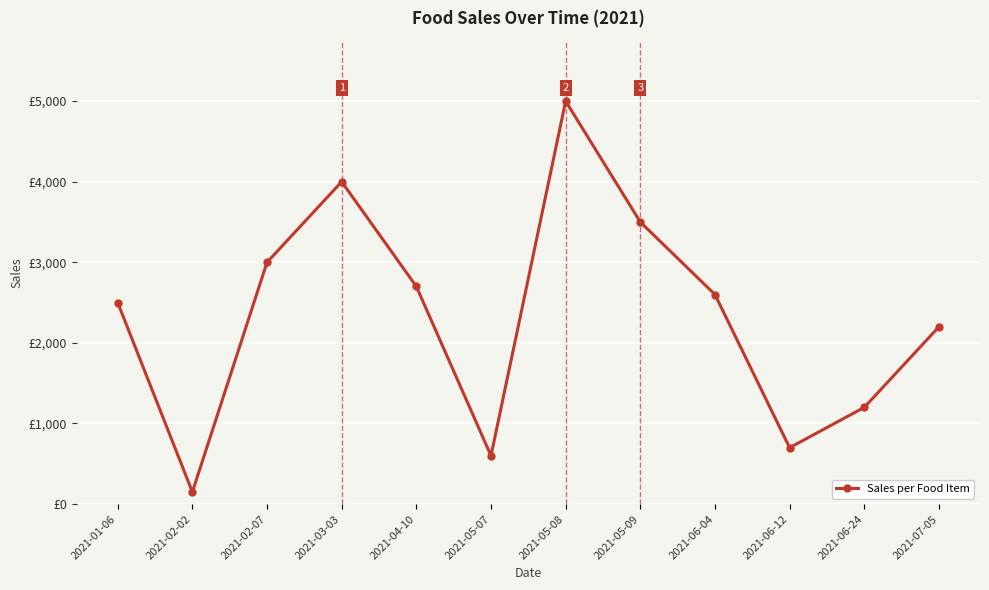

Where is the first local maximum?

2021-03-03